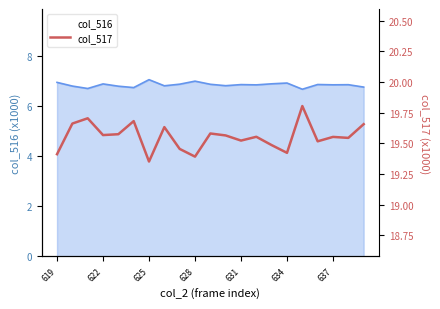

What is the smallest value displayed?

19.4